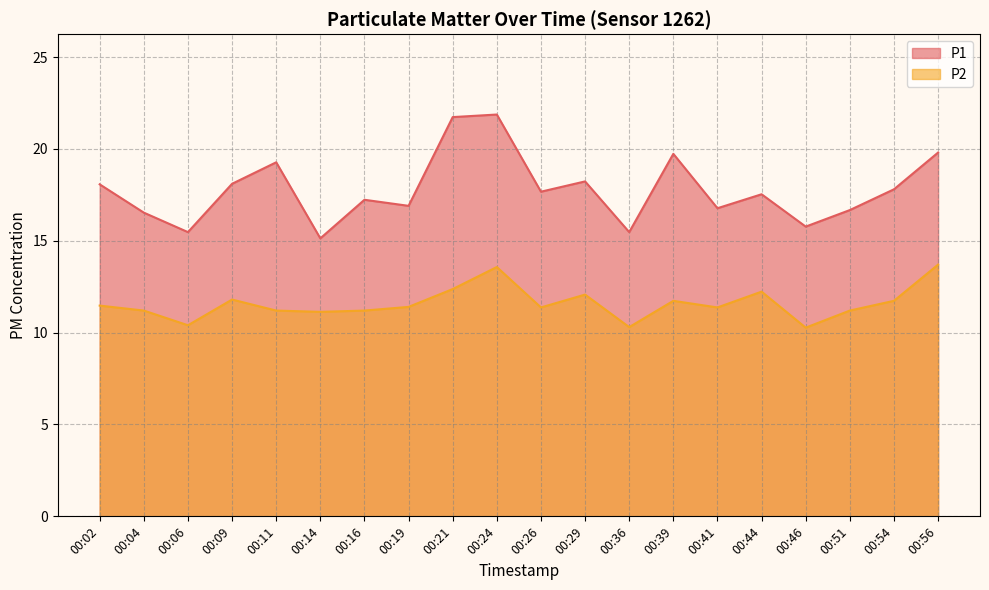

Where is P1 nearest to the value 18?

00:02